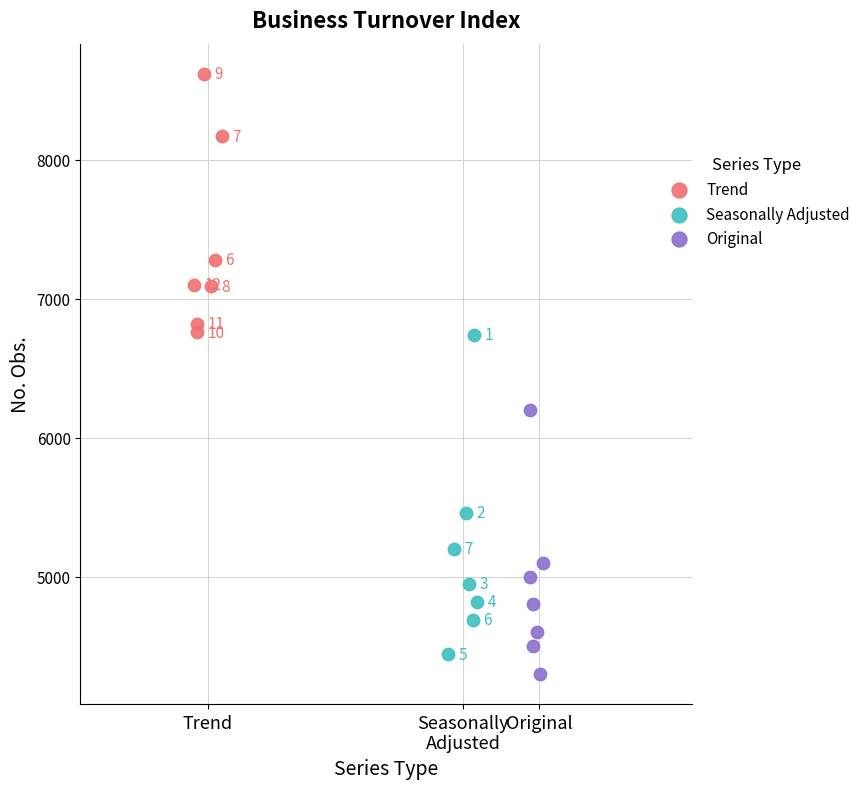

Which series has the widest spread of Y values?

Seasonally Adjusted